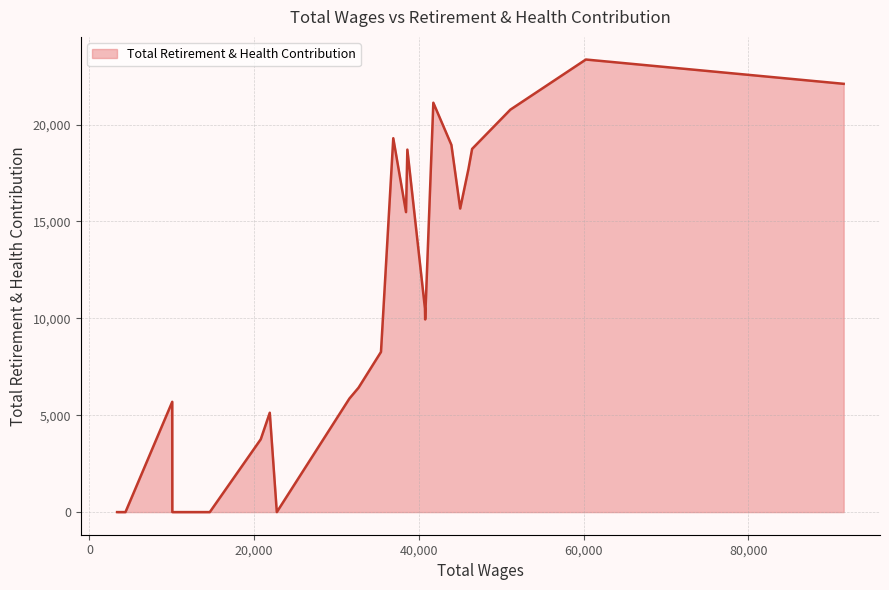

What is the maximum value shown in the chart?

23355